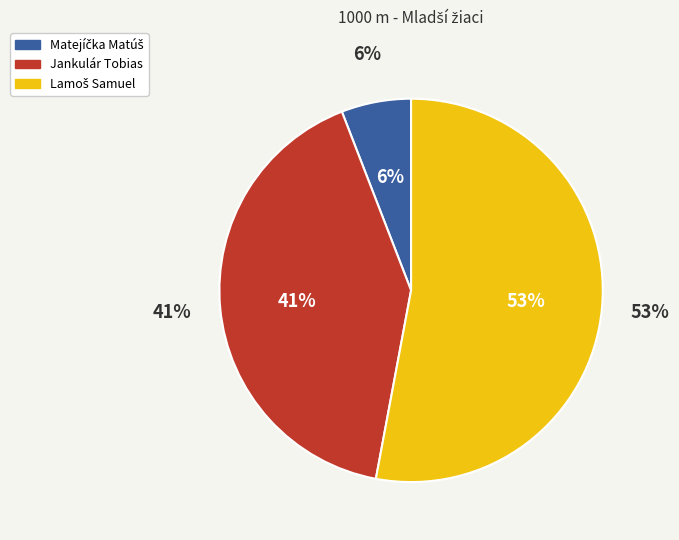

Rank the categories by value from lowest to highest.

Matejíčka Matúš, Jankulár Tobias, Lamoš Samuel